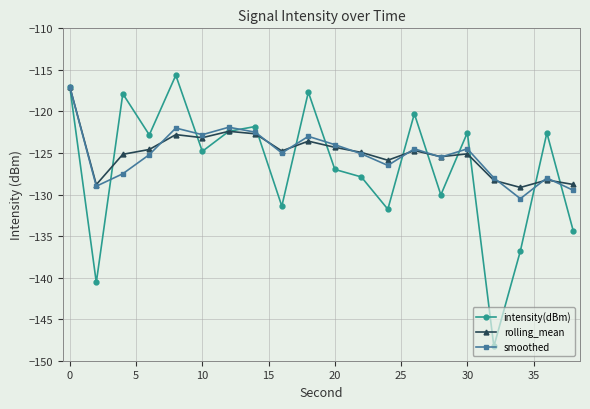

After their last crossing, which series has the higher values: rolling_mean or intensity(dBm)?

rolling_mean